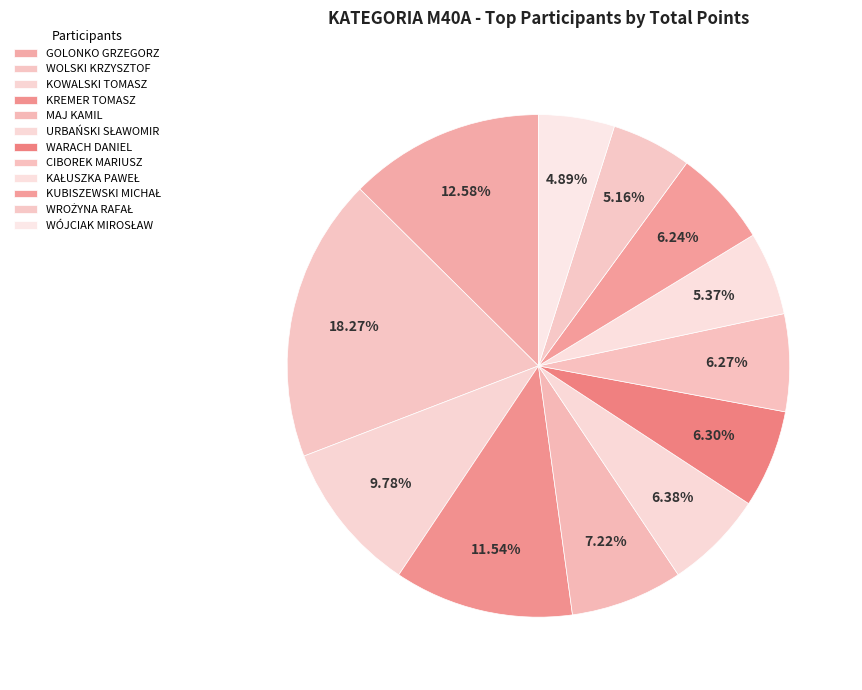

How many segments does this pie chart have?

12